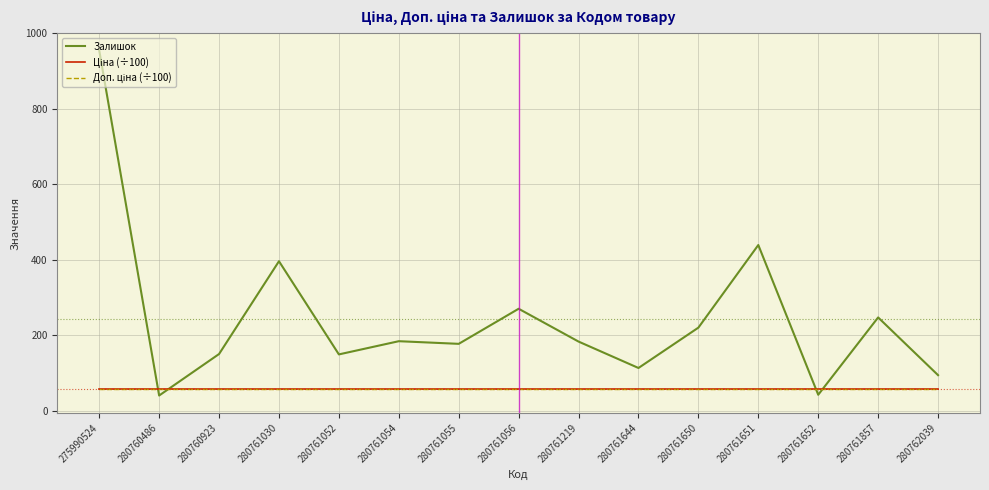

Does the chart display data point markers on the line(s)?

No